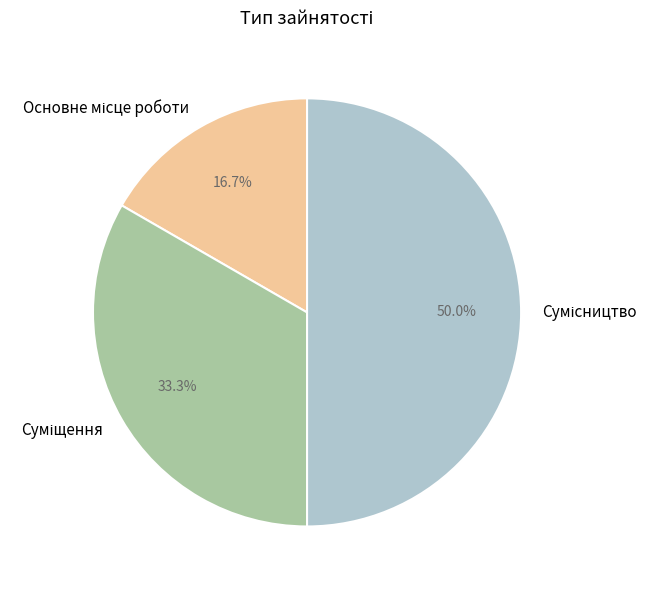

How many slices are in this pie chart?

3